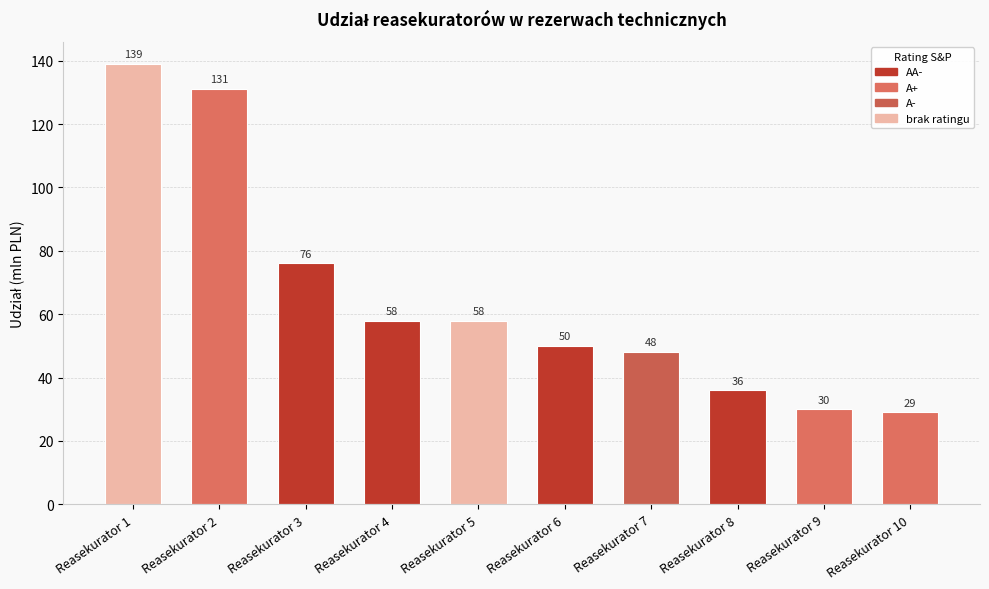

Read the value at Reasekurator 9, to the nearest 5.

30